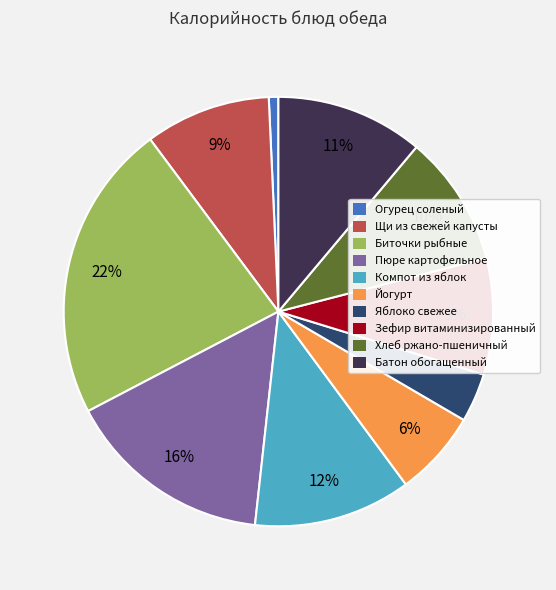

Is it true that Щи из свежей капусты is 9% of the pie?

True